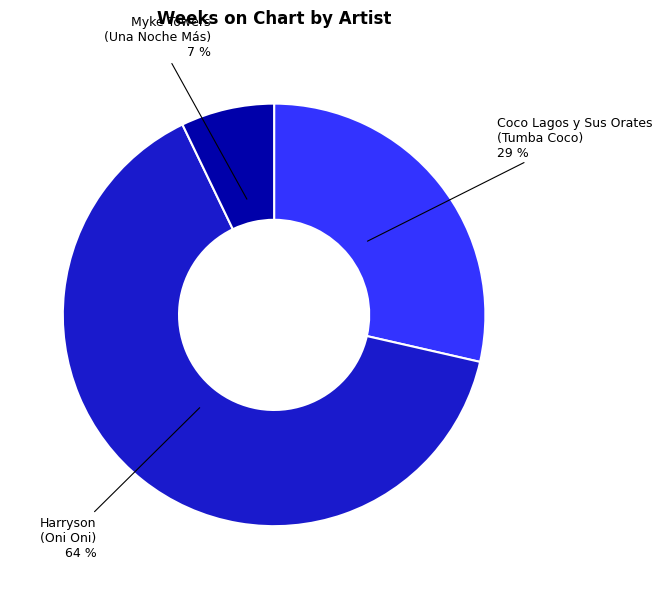

Between Myke Towers (Una Noche Más) and Harryson (Oni Oni), which is larger?

Harryson (Oni Oni)